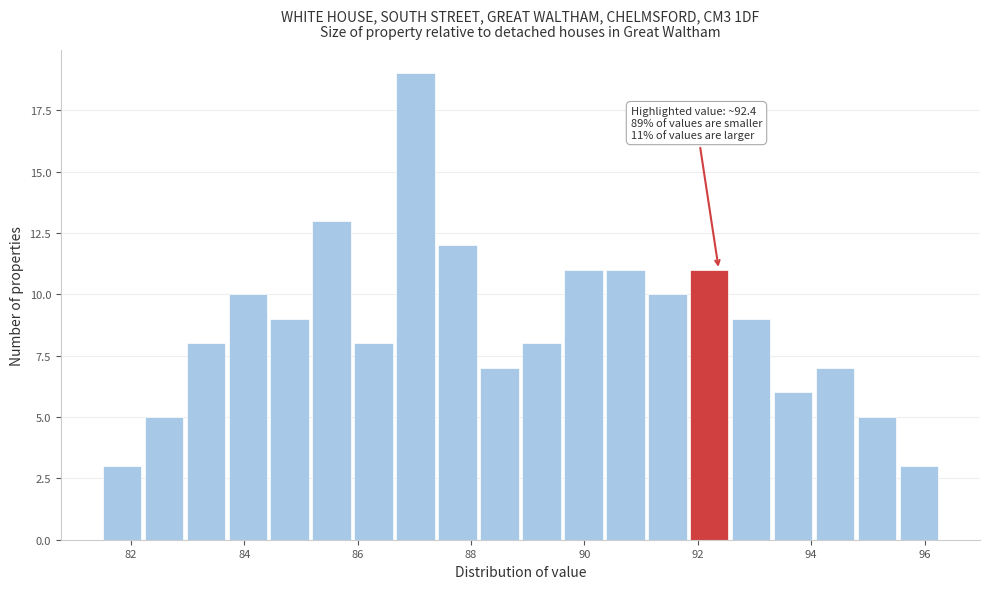

Read against the x-axis, roughly where is the centre of the tallest bar?

87.0